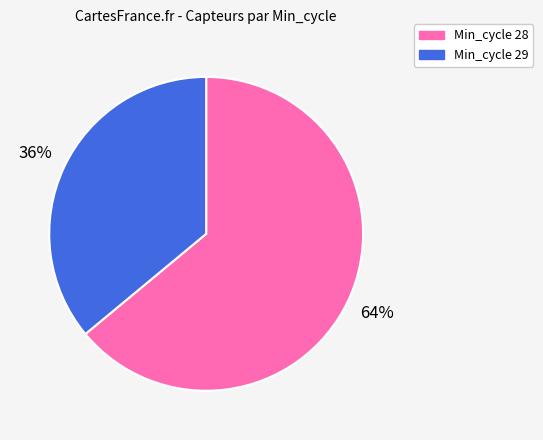

Count the number of slices in the pie.

2